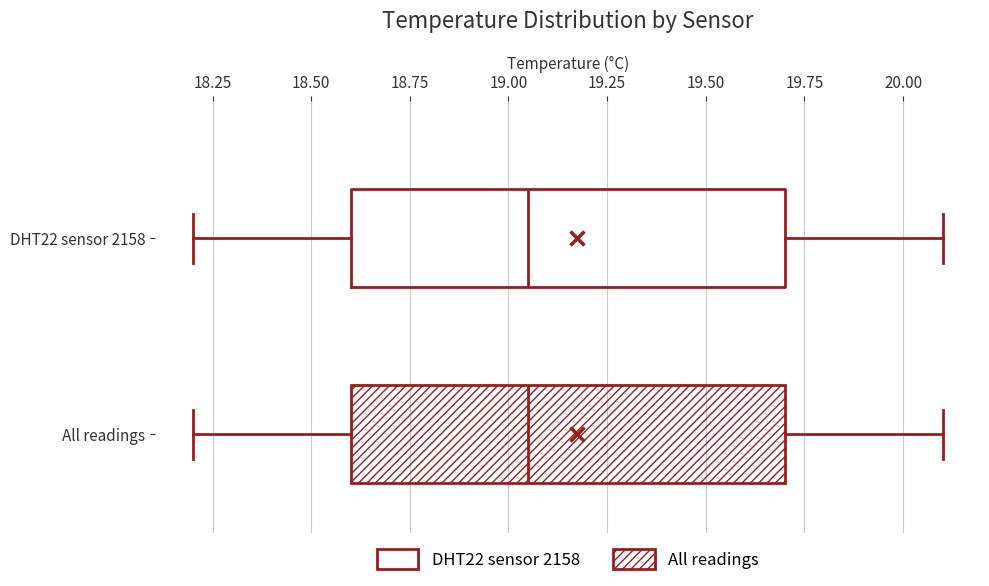

Reading bottom to top, read every box against the x-axis: the position of its median line, the range the box covers, and the ends of its whiskers. The values are not printed on the chart, so give them approximately, as read against the axis.

All readings: median 19.05, box 18.60 to 19.70, whiskers 18.20 to 20.10
DHT22 sensor 2158: median 19.05, box 18.60 to 19.70, whiskers 18.20 to 20.10